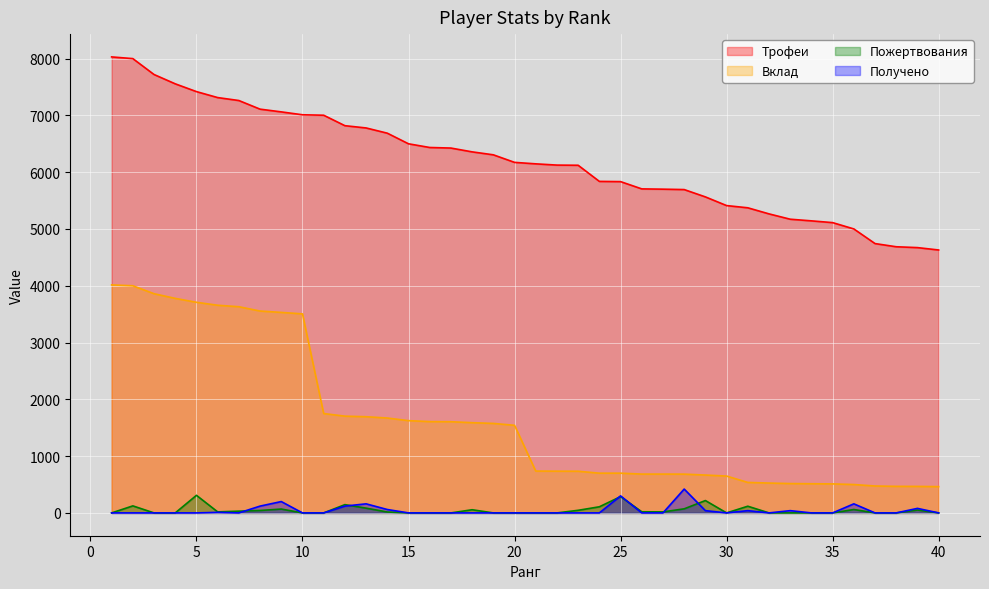

At which category does Пожертвования reach its first local valley?

6